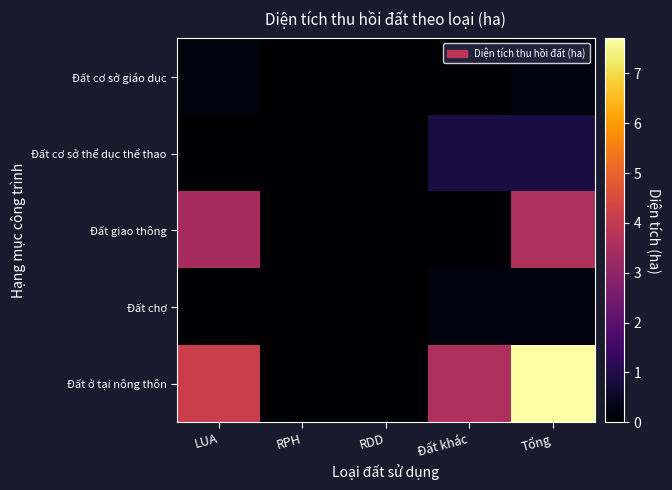

What is the spread (max minus min) of values at Tổng?

7.5